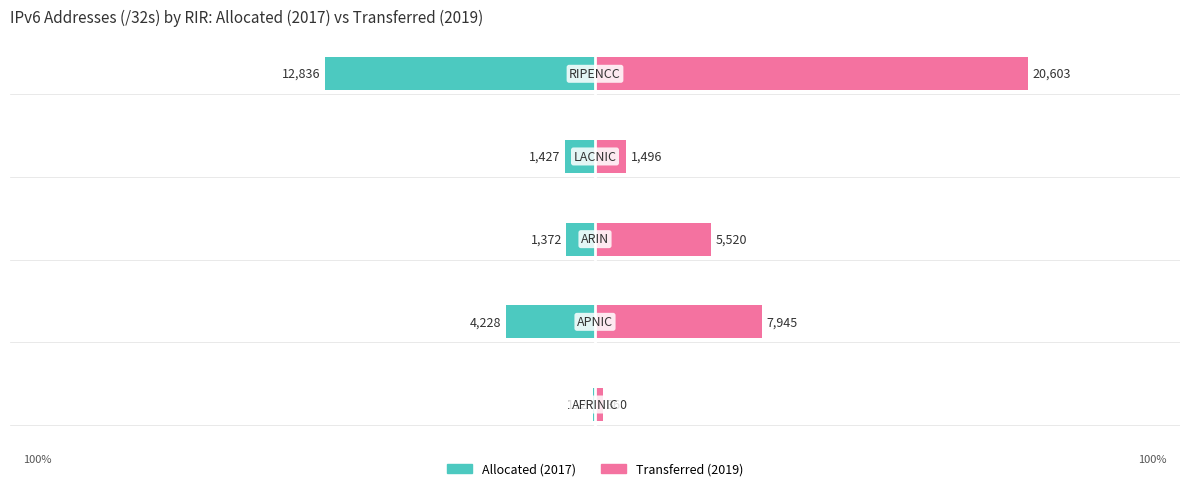

How many bars are there in each group?

2